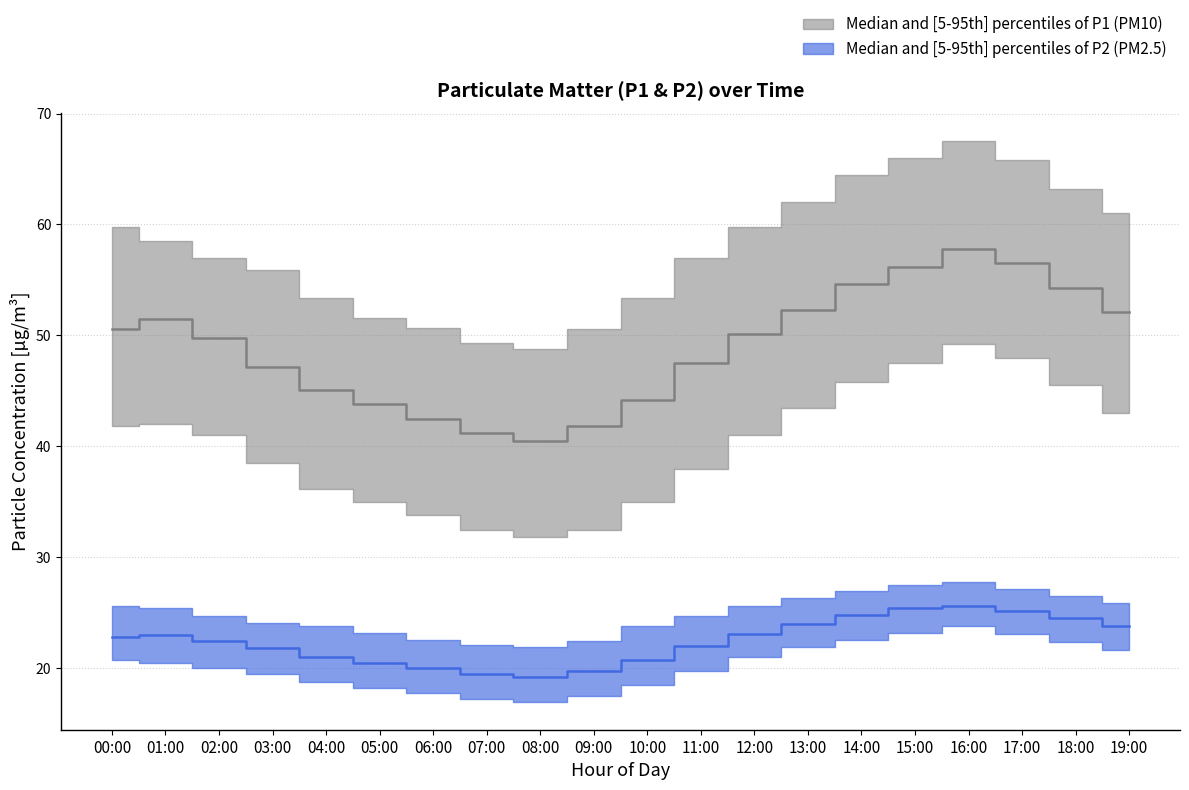

Reading left to right, extract all data points from this chart.

P1_median: 00:00=50.6	01:00=51.5	02:00=49.8	03:00=47.2	04:00=45.1	05:00=43.8	06:00=42.5	07:00=41.2	08:00=40.5	09:00=41.8	10:00=44.2	11:00=47.5	12:00=50.1	13:00=52.3	14:00=54.6	15:00=56.2	16:00=57.8	17:00=56.5	18:00=54.3	19:00=52.1
P1_p95: 00:00=59.8	01:00=58.5	02:00=57.0	03:00=55.9	04:00=53.4	05:00=51.6	06:00=50.7	07:00=49.3	08:00=48.8	09:00=50.6	10:00=53.4	11:00=57.0	12:00=59.8	13:00=62.0	14:00=64.5	15:00=66.0	16:00=67.5	17:00=65.8	18:00=63.2	19:00=61.0
P1_p5: 00:00=41.8	01:00=42.0	02:00=41.0	03:00=38.5	04:00=36.2	05:00=35.0	06:00=33.8	07:00=32.5	08:00=31.8	09:00=32.5	10:00=35.0	11:00=38.0	12:00=41.0	13:00=43.5	14:00=45.8	15:00=47.5	16:00=49.2	17:00=48.0	18:00=45.5	19:00=43.0
P2_median: 00:00=22.8	01:00=23.0	02:00=22.5	03:00=21.8	04:00=21.0	05:00=20.5	06:00=20.0	07:00=19.5	08:00=19.2	09:00=19.8	10:00=20.8	11:00=22.0	12:00=23.1	13:00=24.0	14:00=24.8	15:00=25.4	16:00=25.6	17:00=25.2	18:00=24.5	19:00=23.8
P2_p95: 00:00=25.6	01:00=25.4	02:00=24.7	03:00=24.1	04:00=23.8	05:00=23.2	06:00=22.6	07:00=22.1	08:00=21.9	09:00=22.5	10:00=23.8	11:00=24.7	12:00=25.6	13:00=26.3	14:00=27.0	15:00=27.5	16:00=27.8	17:00=27.2	18:00=26.5	19:00=25.9
P2_p5: 00:00=20.8	01:00=20.5	02:00=20.0	03:00=19.5	04:00=18.8	05:00=18.2	06:00=17.8	07:00=17.2	08:00=17.0	09:00=17.5	10:00=18.5	11:00=19.8	12:00=21.0	13:00=21.9	14:00=22.6	15:00=23.2	16:00=23.8	17:00=23.1	18:00=22.4	19:00=21.7